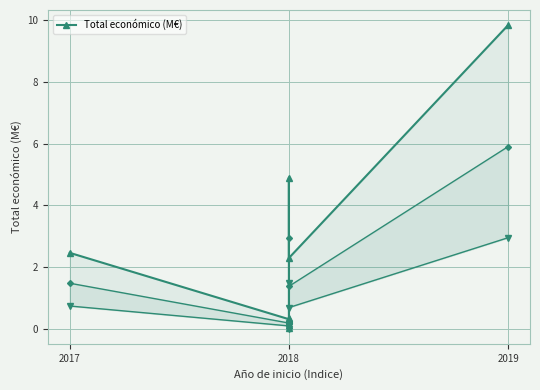

Read the value at 2019.

9.8